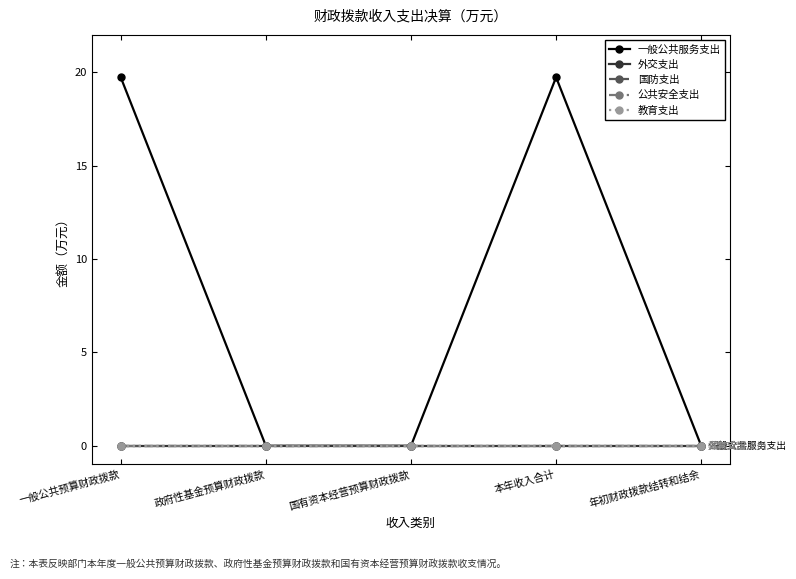

How many lines are shown in the chart?

5